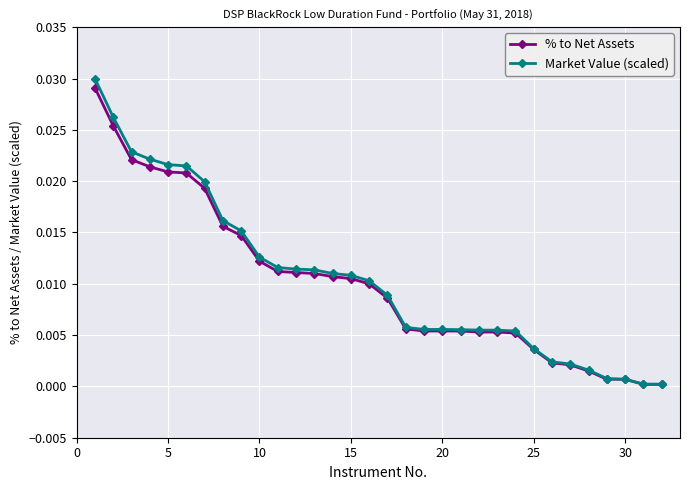

True or false: Market Value (scaled) has more than 2 interior local peaks.

False